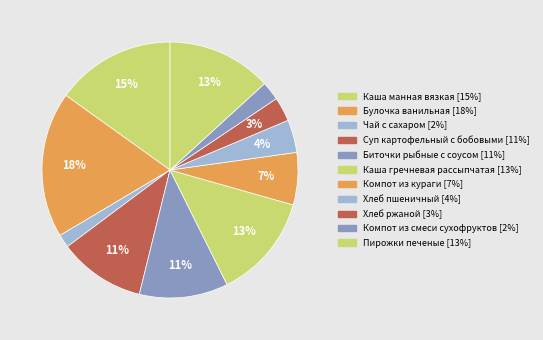

To the nearest percent, what percentage of the pie is Хлеб пшеничный?

4%